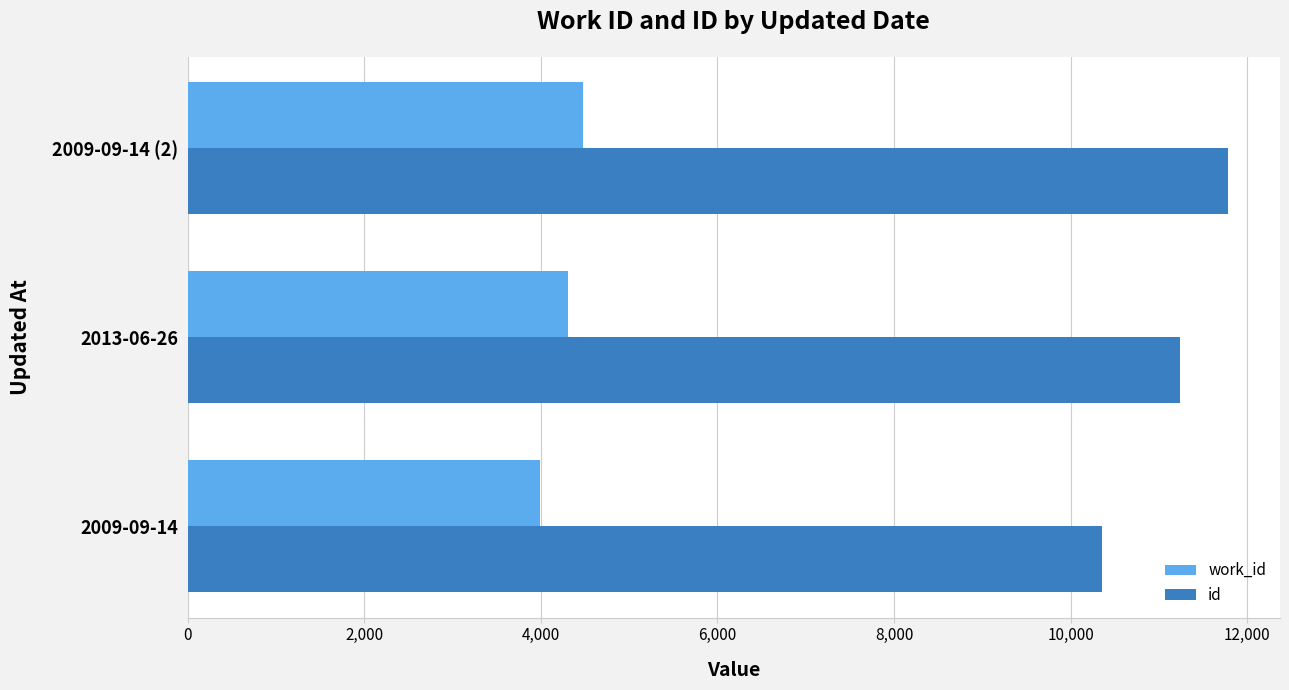

List the series in order of their peak value, highest first.

id, work_id